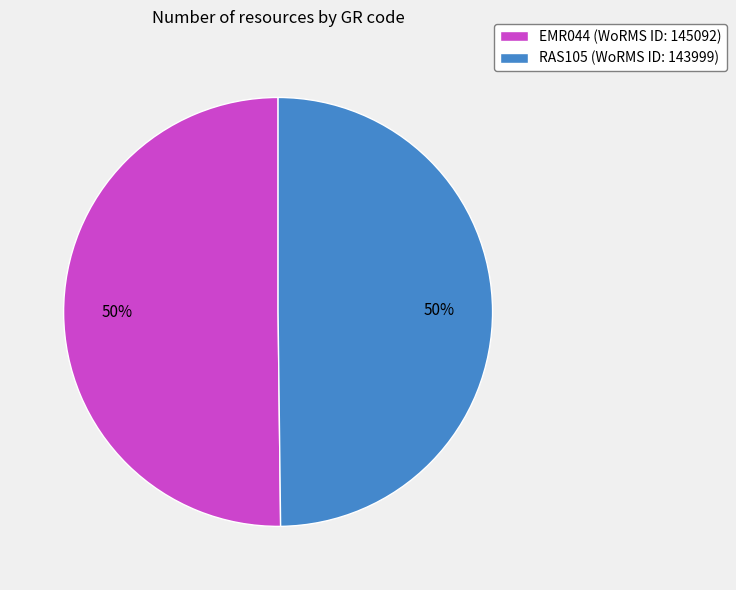

Is it true that EMR044 is 50% of the pie?

True